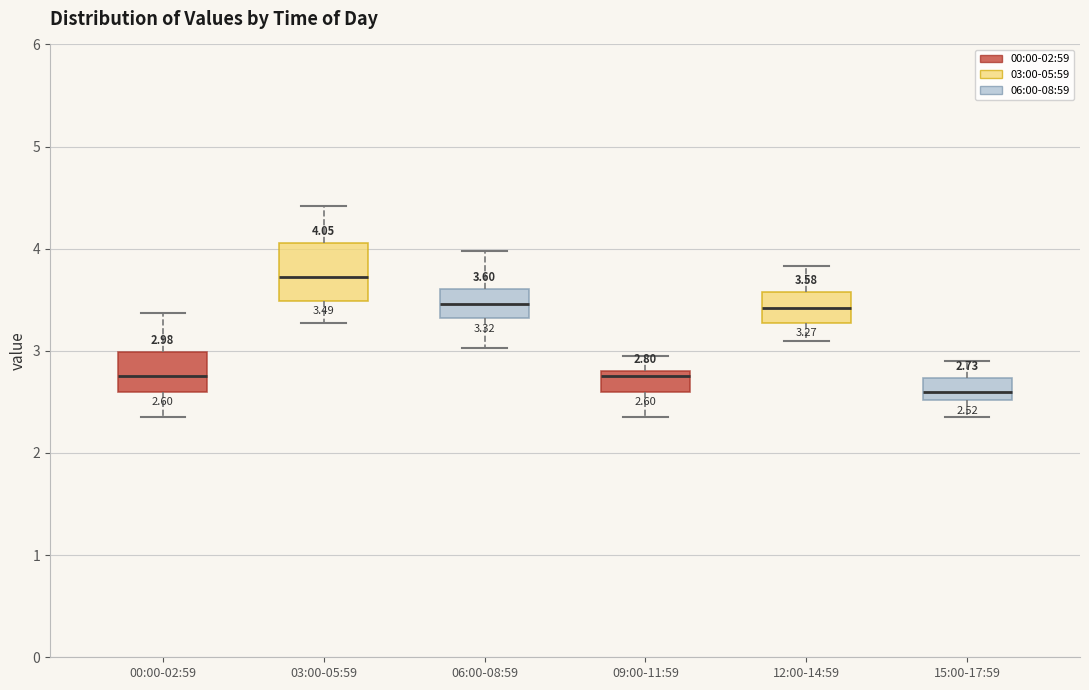

Comparing the boxes themselves (not the whiskers), which one is the tallest?

03:00-05:59